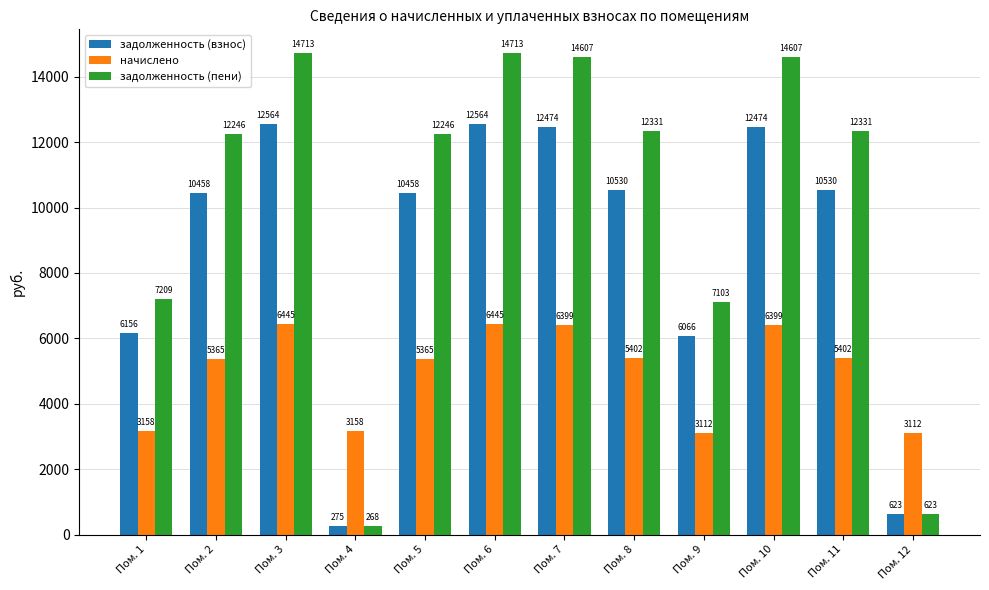

Read the начислено value at Пом. 6.

6445.4